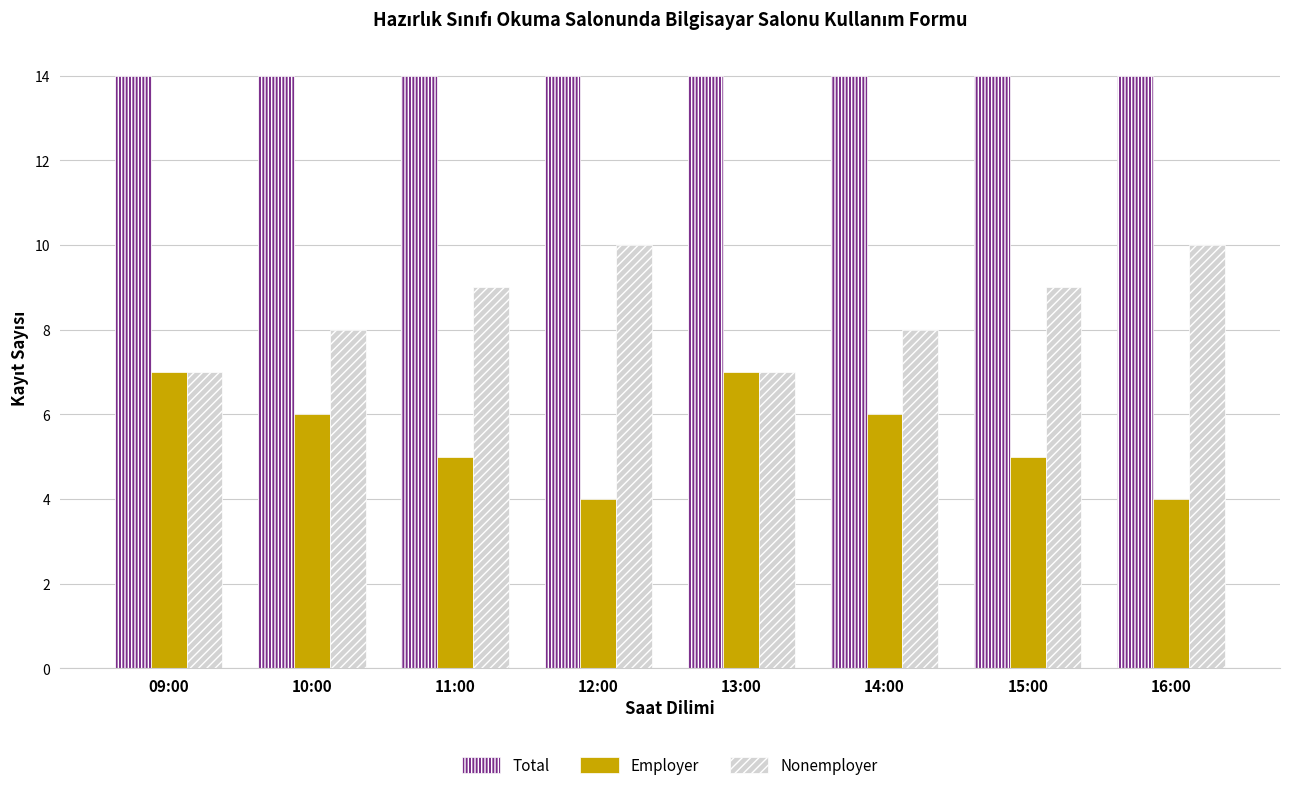

Count the number of categories in the chart.

8